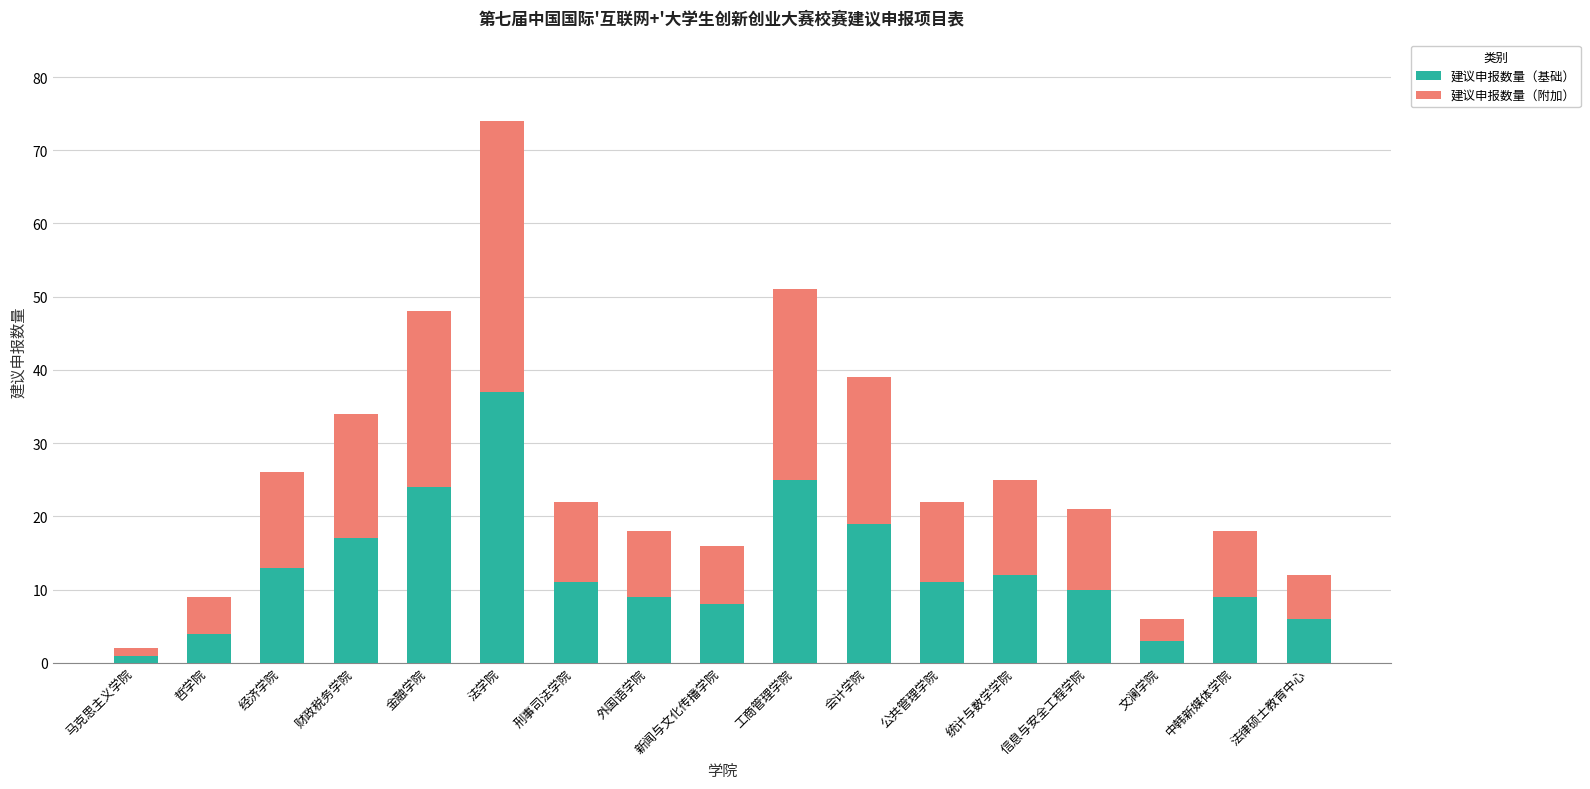

What is the total value across all series at 工商管理学院?

51